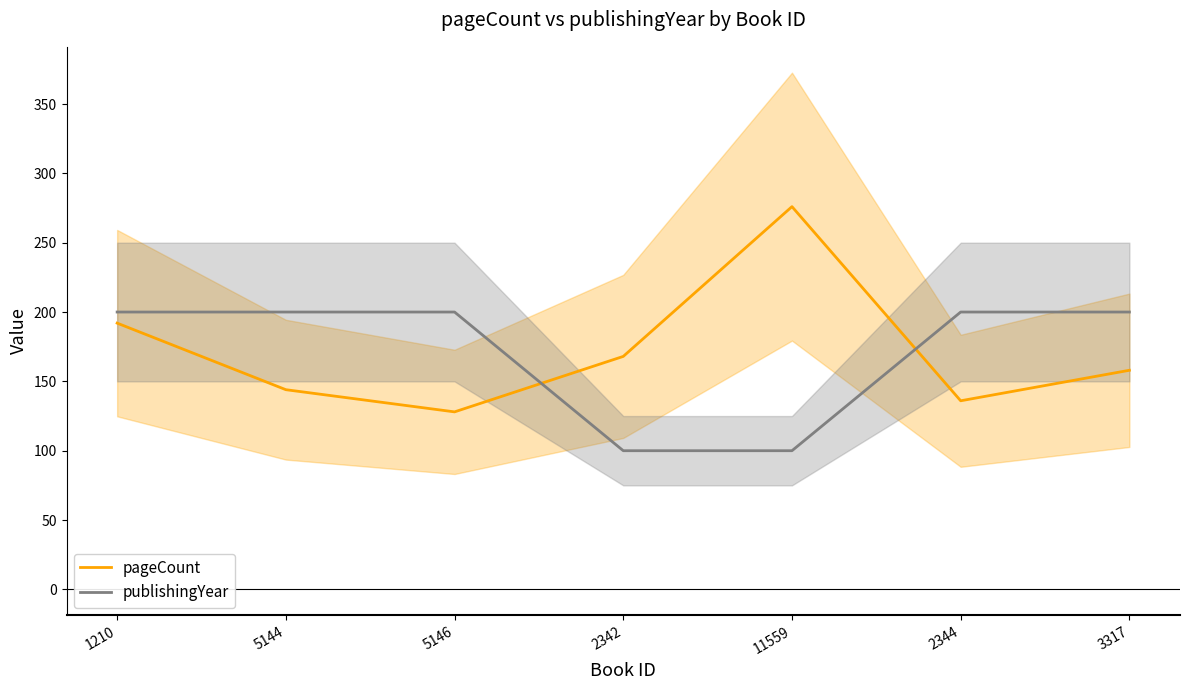

What is the sum of all pageCount values?

1202